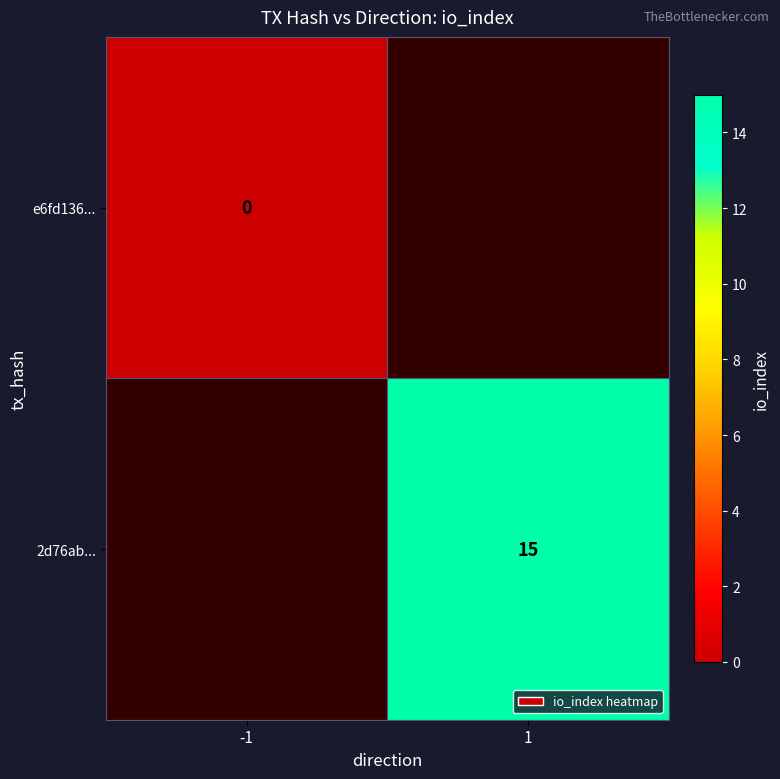

The value of 2d76ab... at 1 is 23. True or false?

False